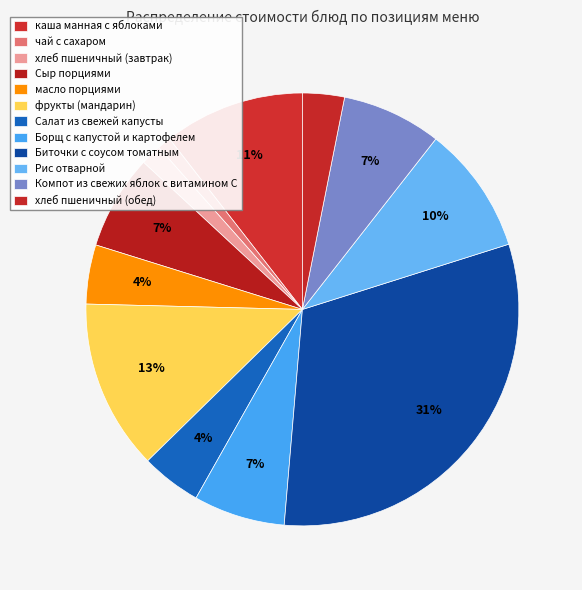

Does Биточки с соусом томатным account for over 50% of the chart?

No